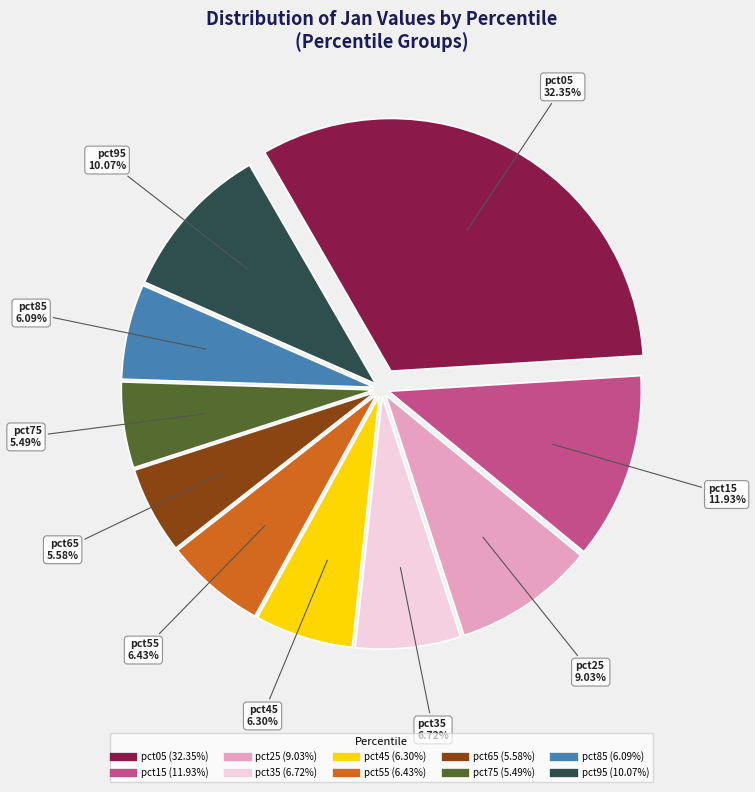

What percentage is NOT represented by pct95?

89.9%